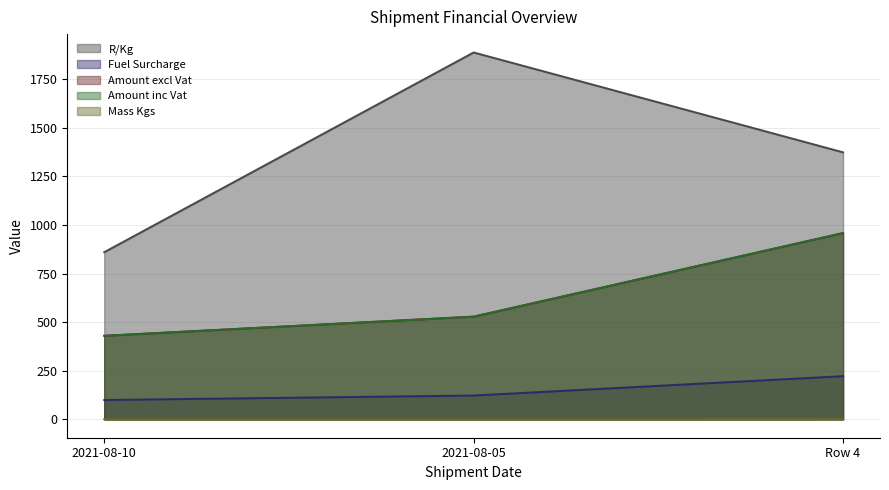

How many data points in Amount inc Vat are above 528?

2